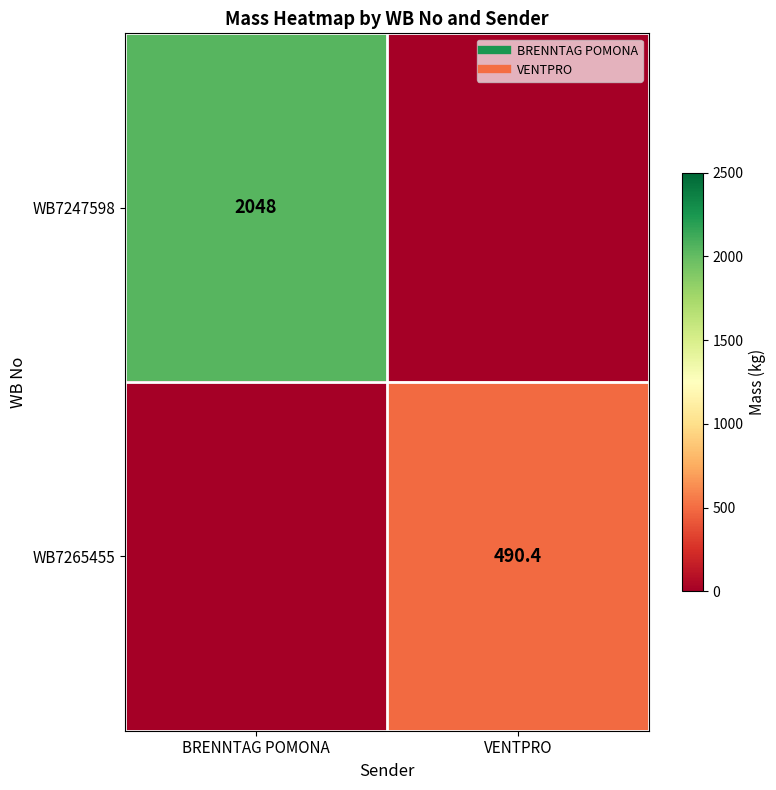

What is the spread (max minus min) of values at VENTPRO?

490.4